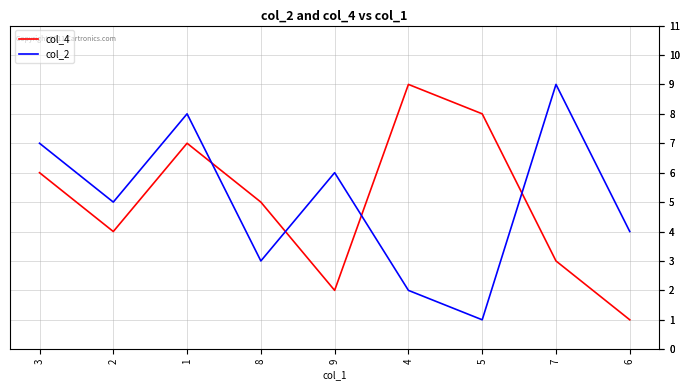

The value of col_2 at 4 is 2. True or false?

True